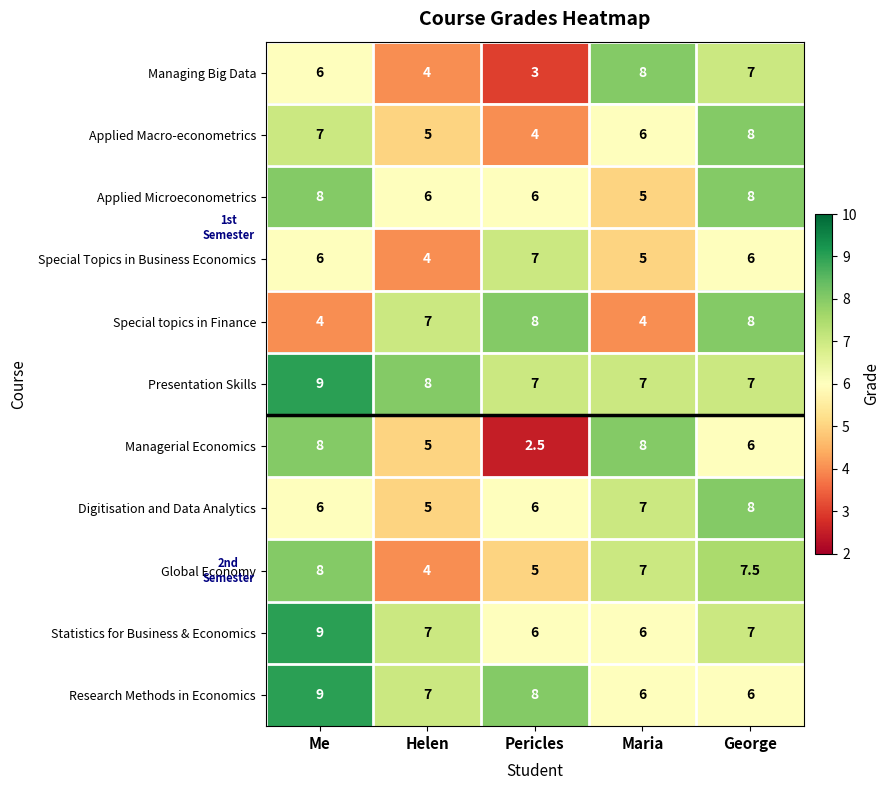

True or false: Digitisation and Data Analytics has a value of 7.9 at Pericles.

False